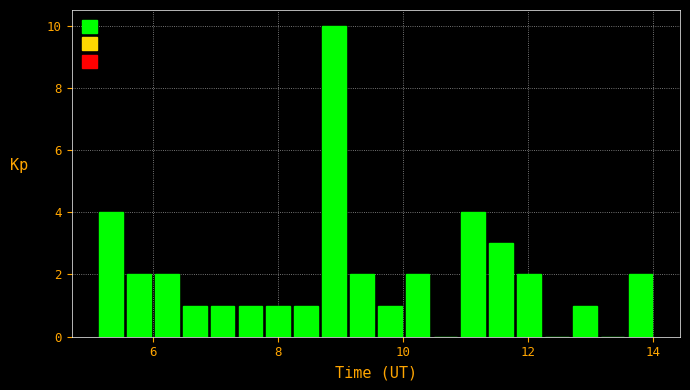

Around what value on the x-axis is the tallest bar? Give the approximate position of its centre, as read against the axis.

9.0